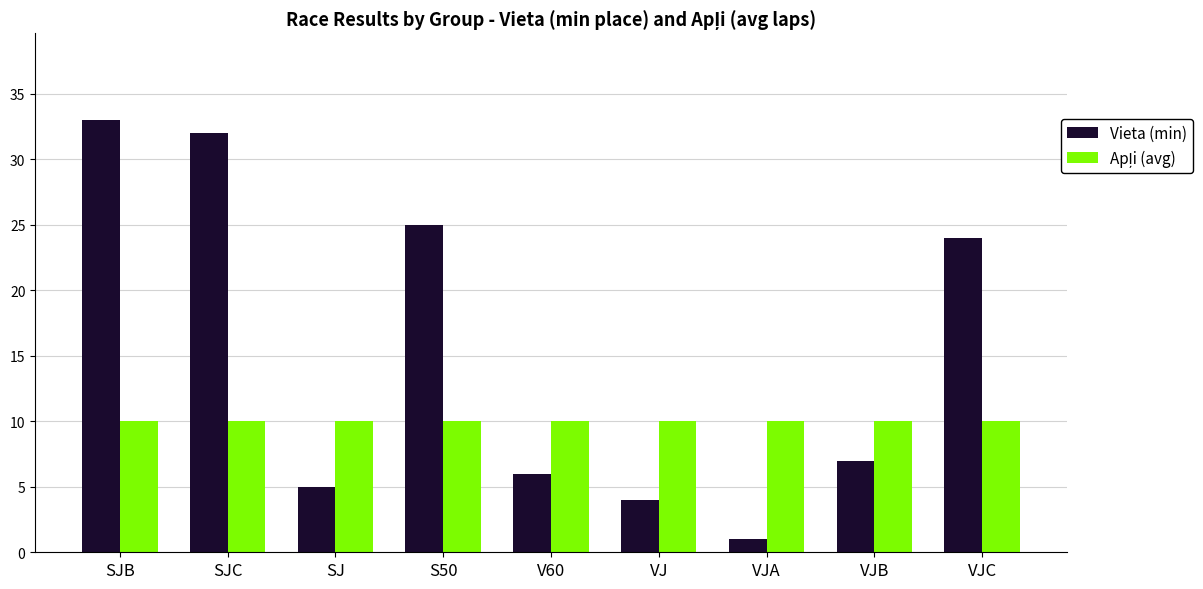

What is the value of the Vieta (min) bar at the 6th from the left?

4